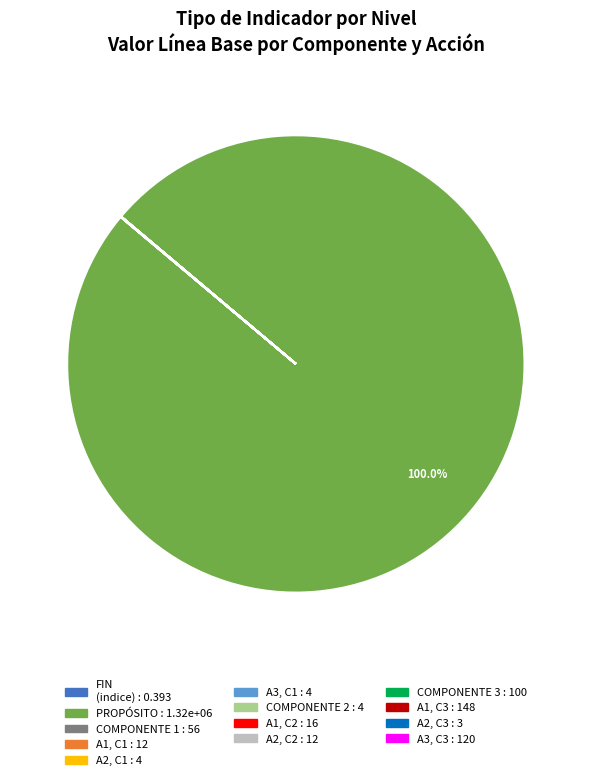

To the nearest percent, what is the difference between the largest and smallest slice percentages?

100%